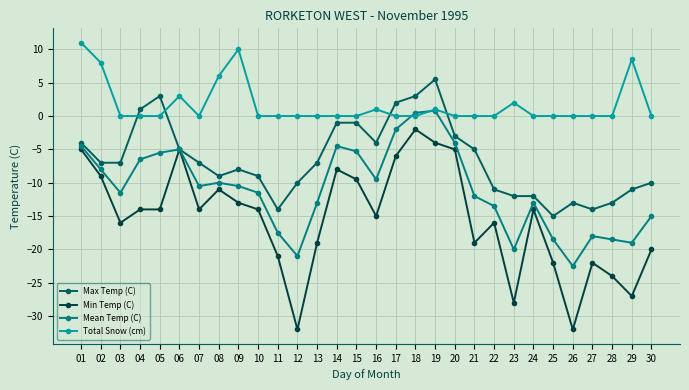

What is the difference between the second highest and minimum values in the Max Temp (C) series?

18.0